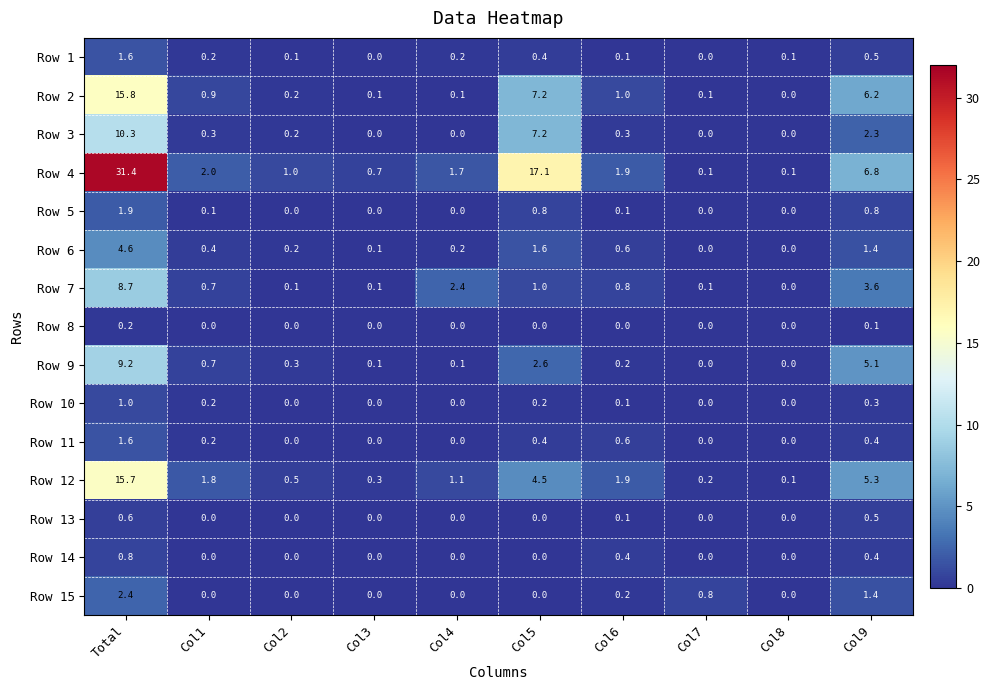

Which series changed the most between Total and Col9?

Row 4